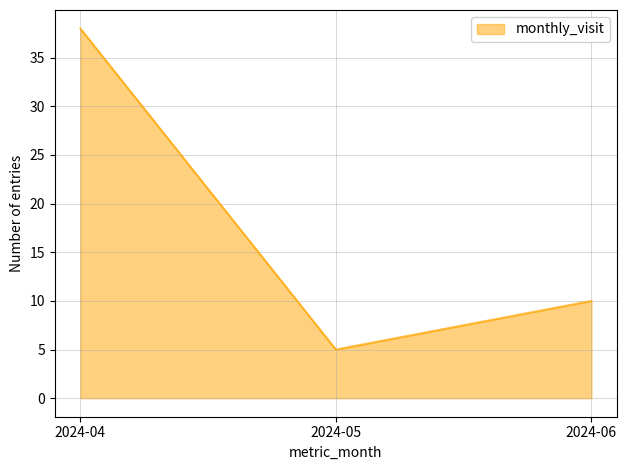

Reading left to right, what are all the values shown in this chart?

38	5	10